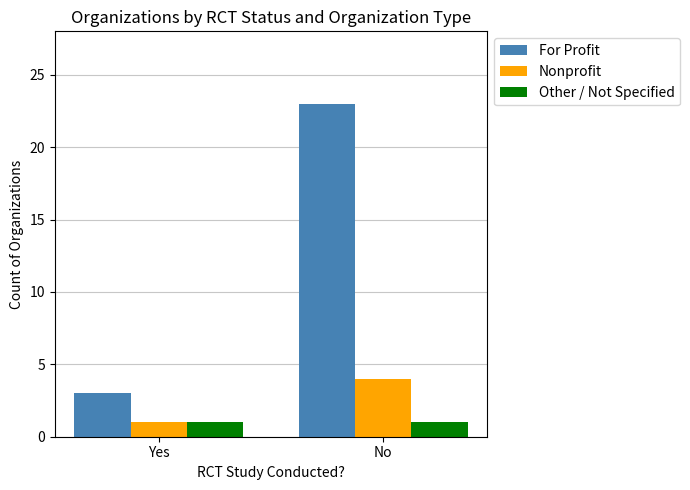

Between Yes and No, which series saw the biggest shift?

For Profit